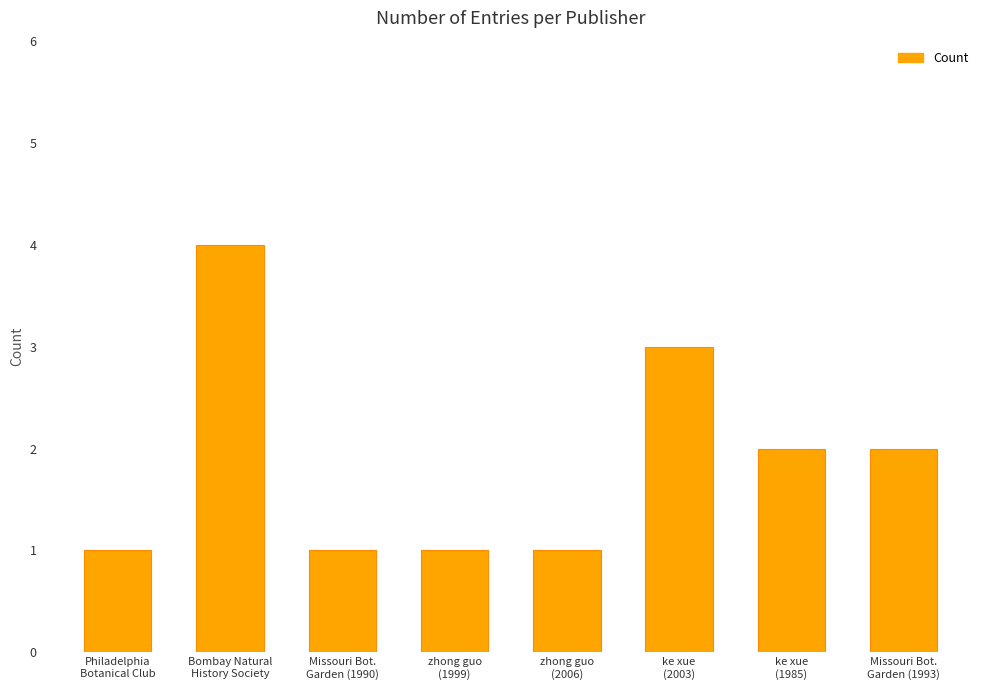

What is the average value?

2